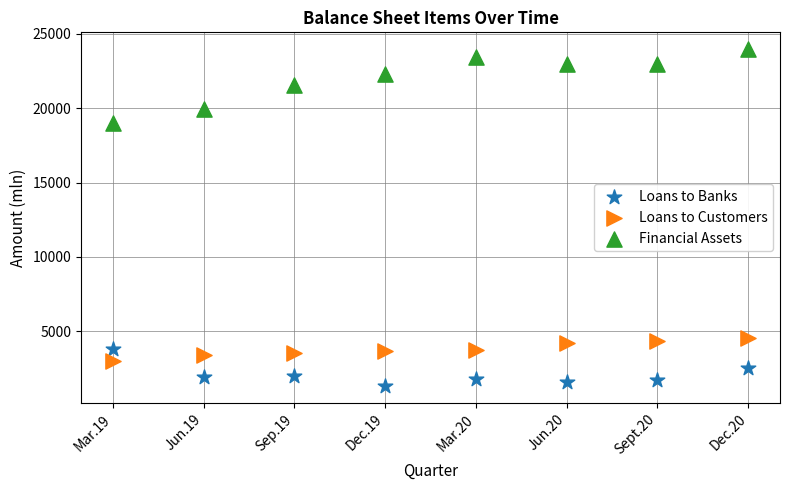

Which series reaches the maximum Y coordinate?

Financial Assets